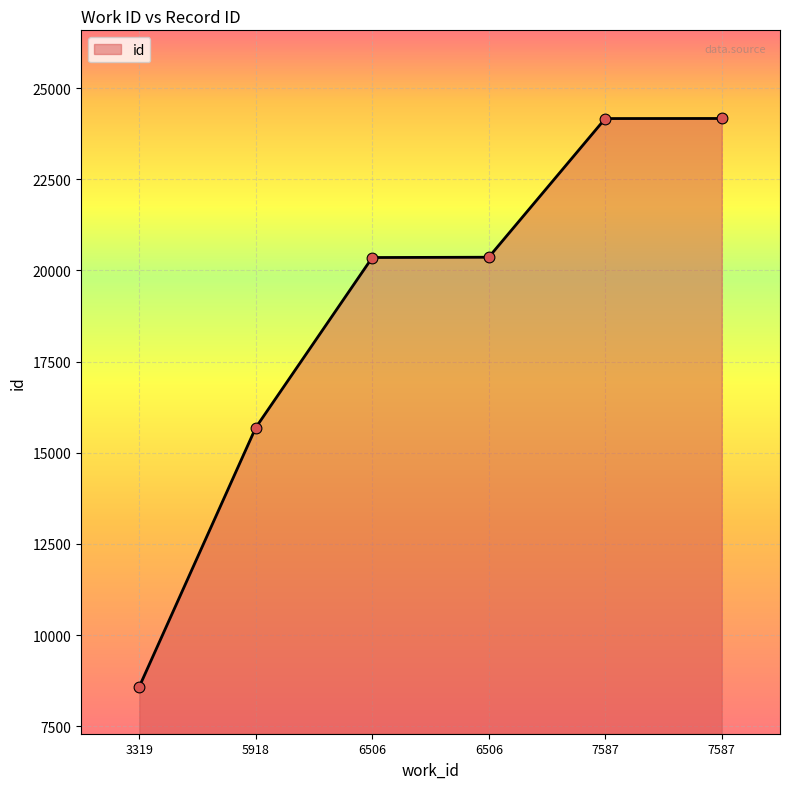

Which has a higher value, 7587 or 3319?

7587